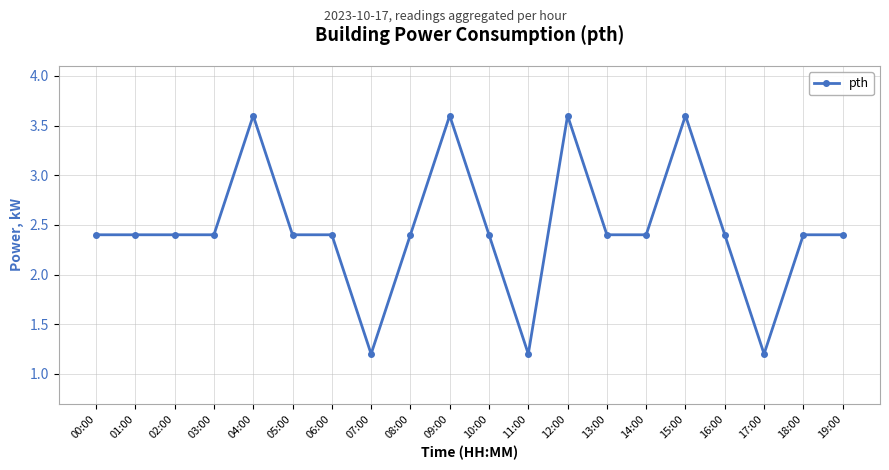

Reading left to right, list all the values displayed in this chart.

00:00=2.4	01:00=2.4	02:00=2.4	03:00=2.4	04:00=3.6	05:00=2.4	06:00=2.4	07:00=1.2	08:00=2.4	09:00=3.6	10:00=2.4	11:00=1.2	12:00=3.6	13:00=2.4	14:00=2.4	15:00=3.6	16:00=2.4	17:00=1.2	18:00=2.4	19:00=2.4